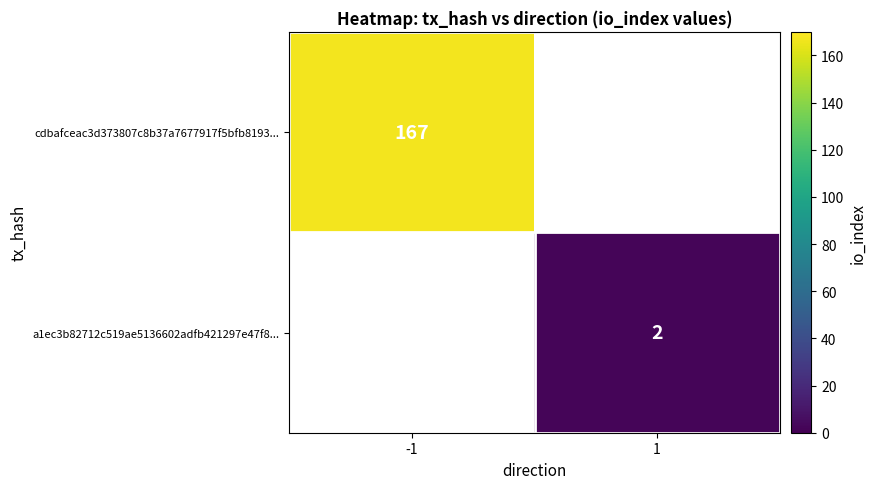

The value of a1ec3b82712c519ae5136602adfb421297e47f8... at 1 is 1. True or false?

False